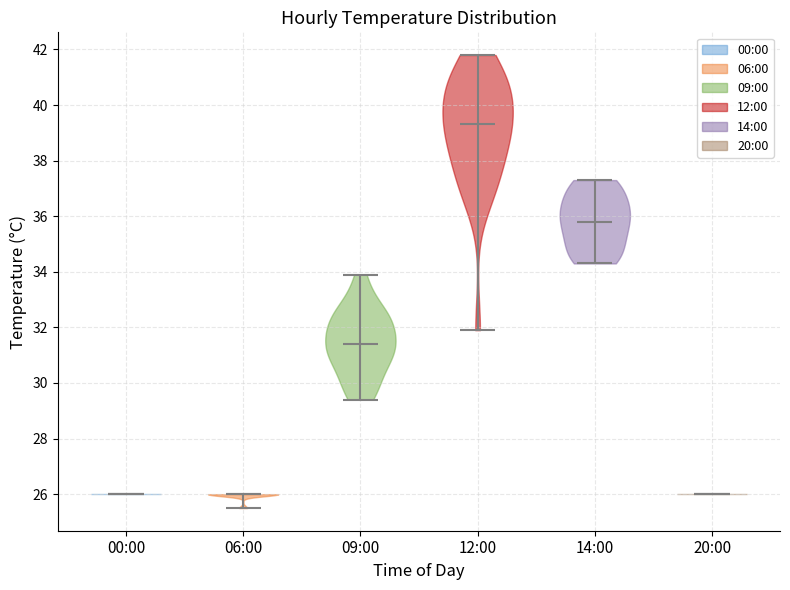

Where does the median line of the violin for 12:00 sit on the y-axis? The values are not printed on the chart, so give them approximately, as read against the axis.

39.4